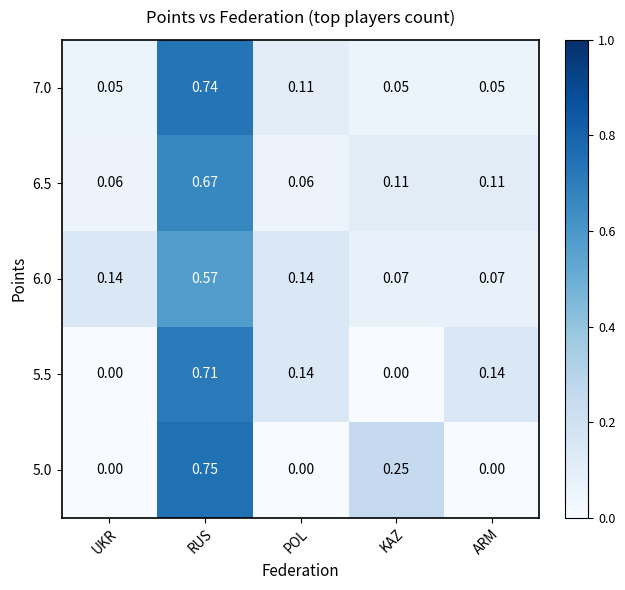

Count the number of categories in the chart.

5